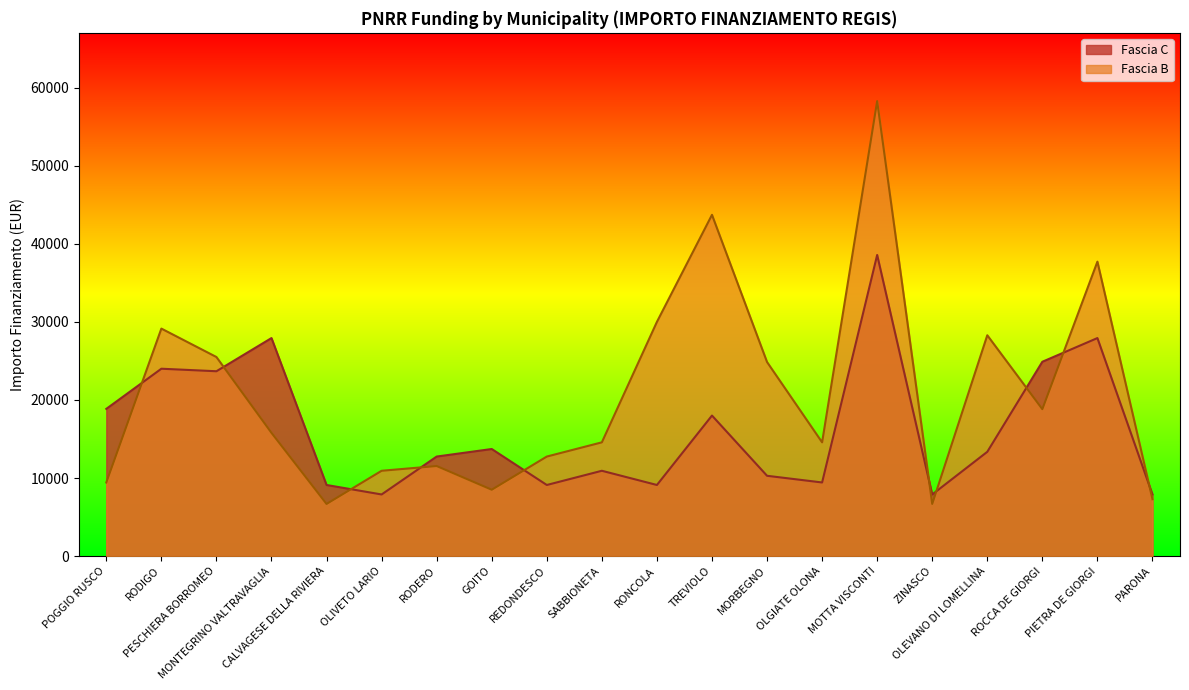

Count the number of data series in this chart.

2